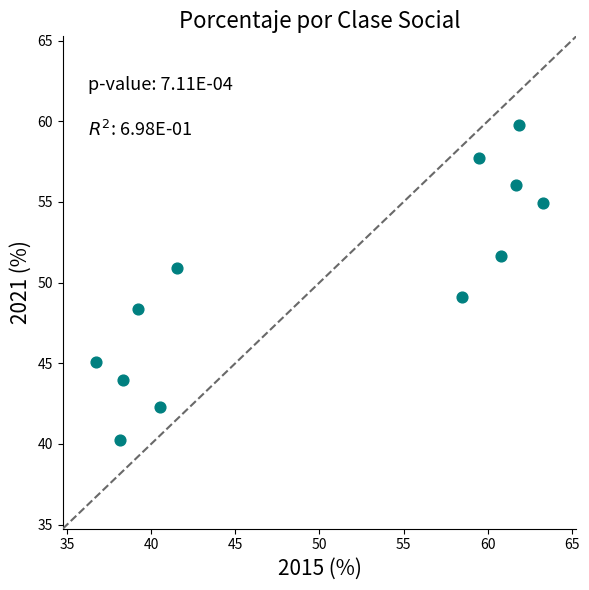

What is the range of Y values (max minus min)?

19.5